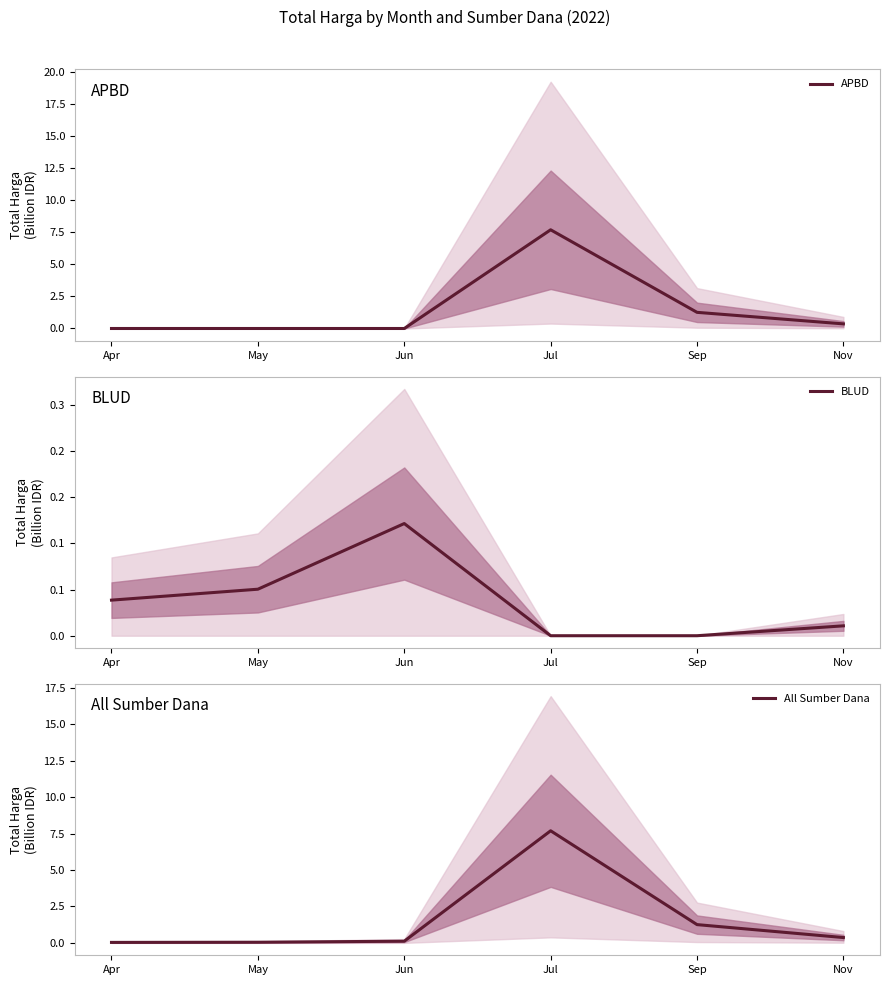

Reading right to left, what are all the values shown in this chart?

APBD: 0.4	1.3	7.7	0.0	0.0	0.0
BLUD: 0.0	0.0	0.0	0.1	0.1	0.0
All Sumber Dana: 0.4	1.3	7.7	0.1	0.1	0.0